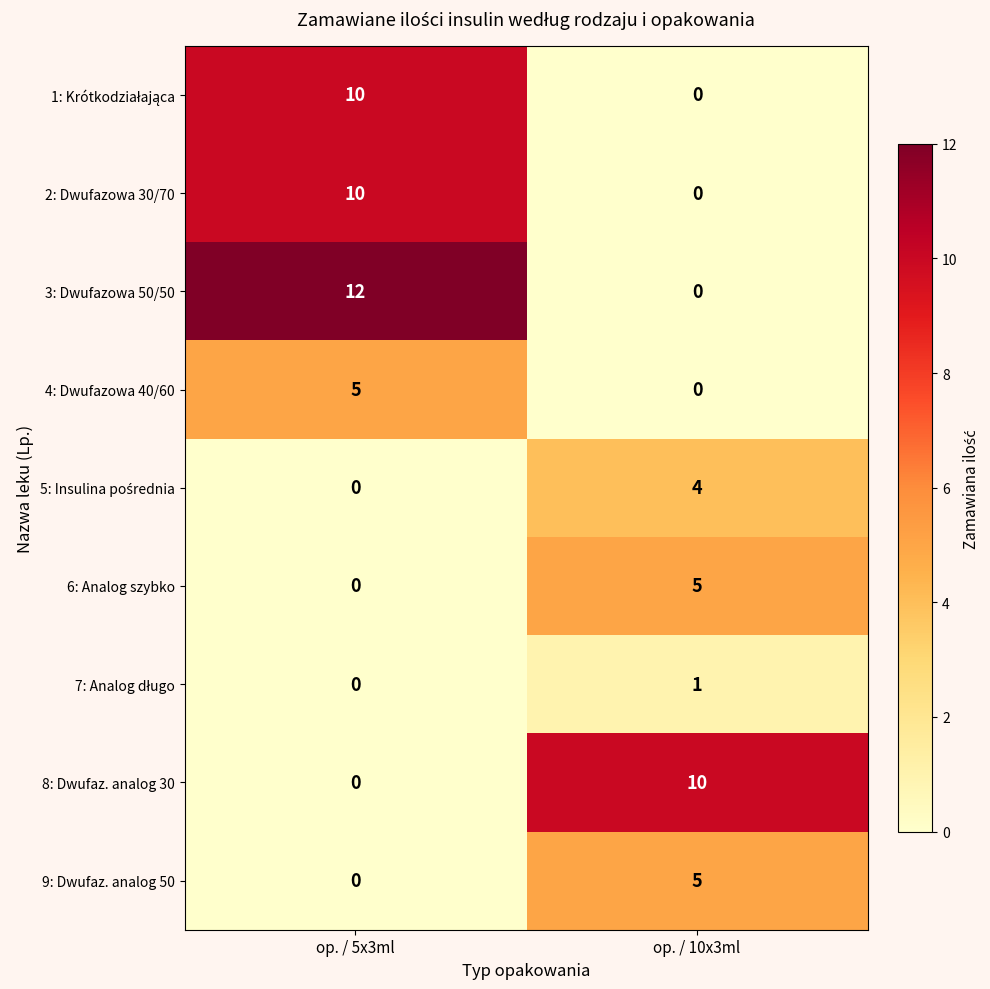

What is the sum of the 6: Analog szybko values at op. / 5x3ml and op. / 10x3ml?

5